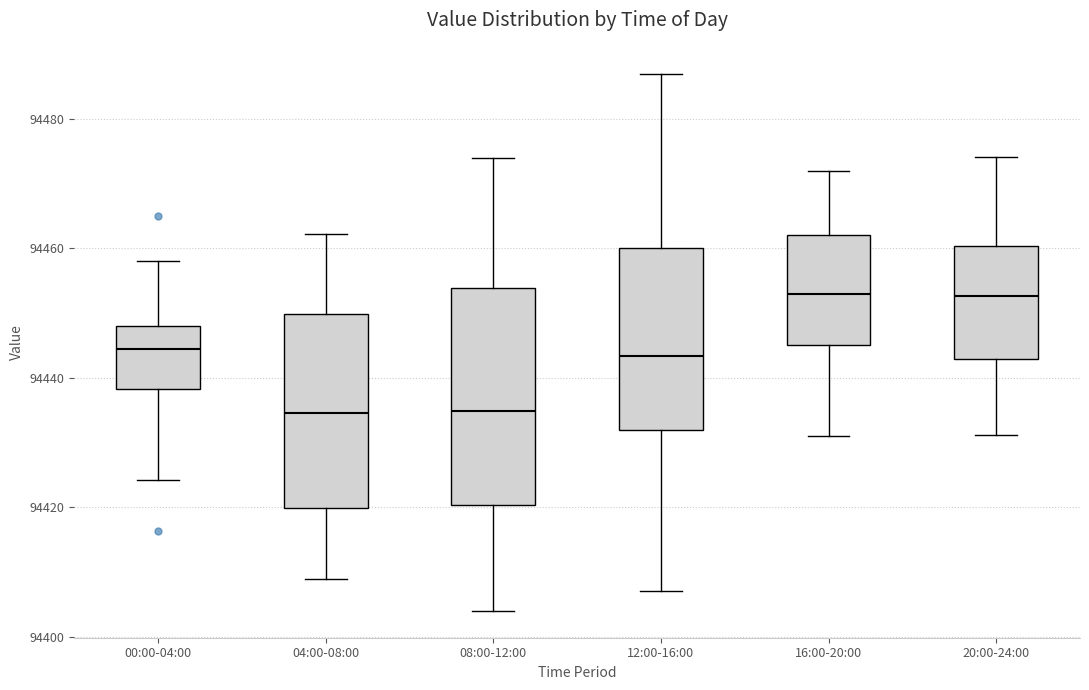

Reading left to right, read every box against the y-axis: the position of its median line, the range the box covers, and the ends of its whiskers. The values are not printed on the chart, so give them approximately, as read against the axis.

00:00-04:00: median 94444, box 94438 to 94448, whiskers 94424 to 94458
04:00-08:00: median 94434, box 94420 to 94450, whiskers 94408 to 94462
08:00-12:00: median 94434, box 94420 to 94454, whiskers 94404 to 94474
12:00-16:00: median 94444, box 94432 to 94460, whiskers 94408 to 94488
16:00-20:00: median 94454, box 94446 to 94462, whiskers 94432 to 94472
20:00-24:00: median 94452, box 94442 to 94460, whiskers 94432 to 94474